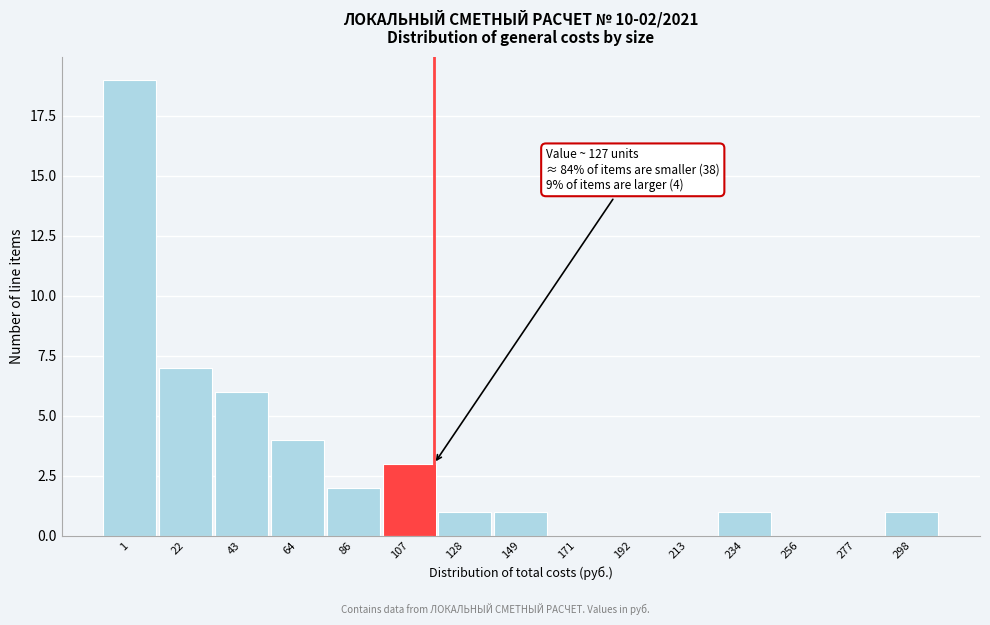

Reading right to left, list all the values displayed in this chart.

298=1	277=0	256=0	234=1	213=0	192=0	171=0	149=1	128=1	107=3	86=2	64=4	43=6	22=7	1=19